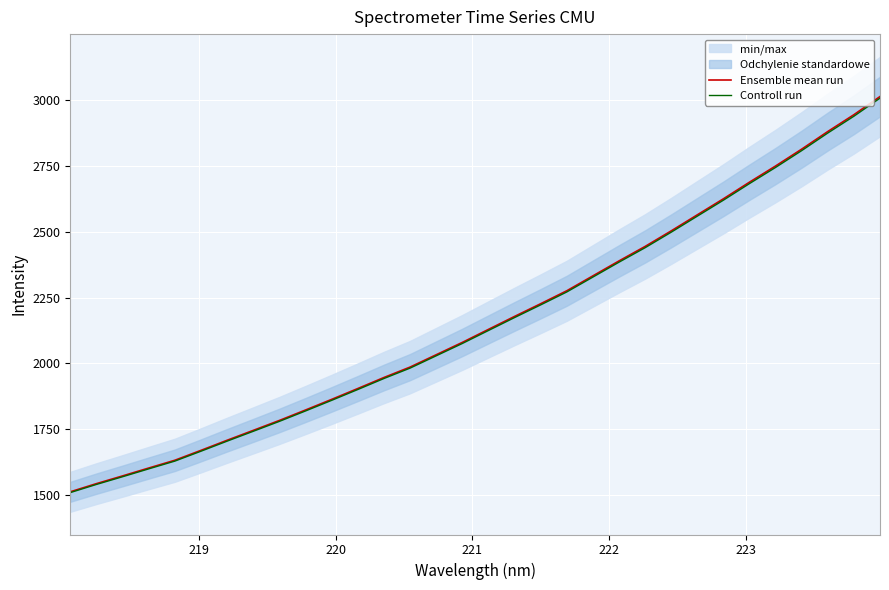

What is the minimum value for Ensemble mean run?

1513.3